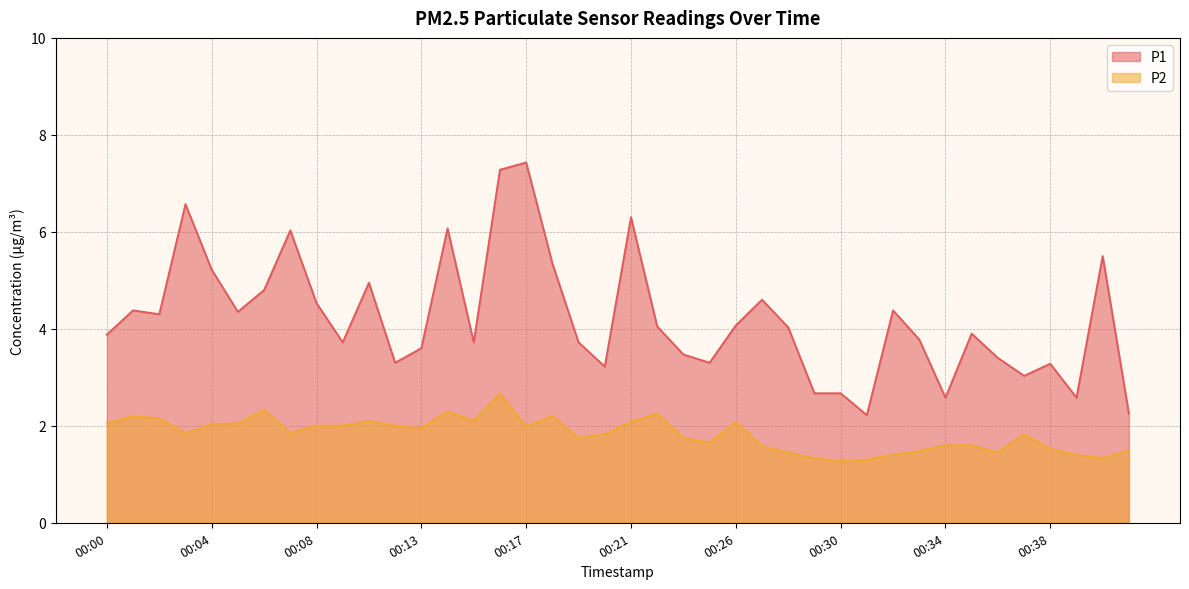

True or false: P2 has a value of 2.1 at 00:21.

True